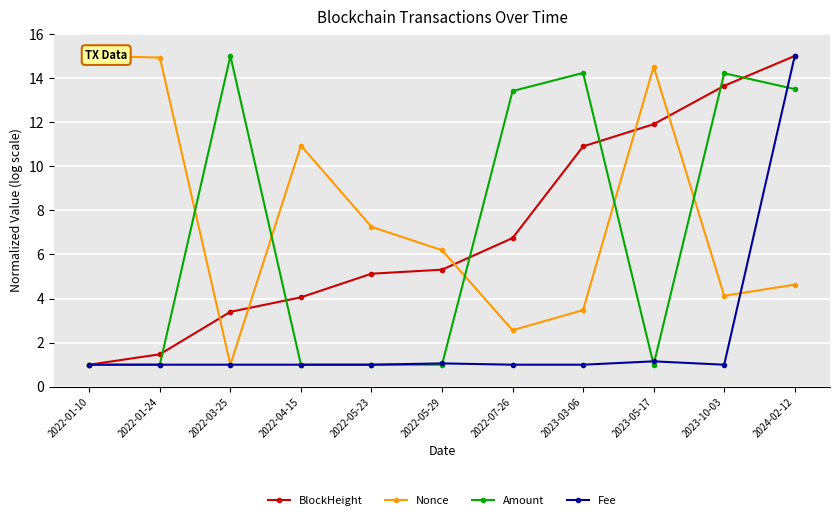

Is it true that Nonce equals 0.6 at 2022-07-26?

False